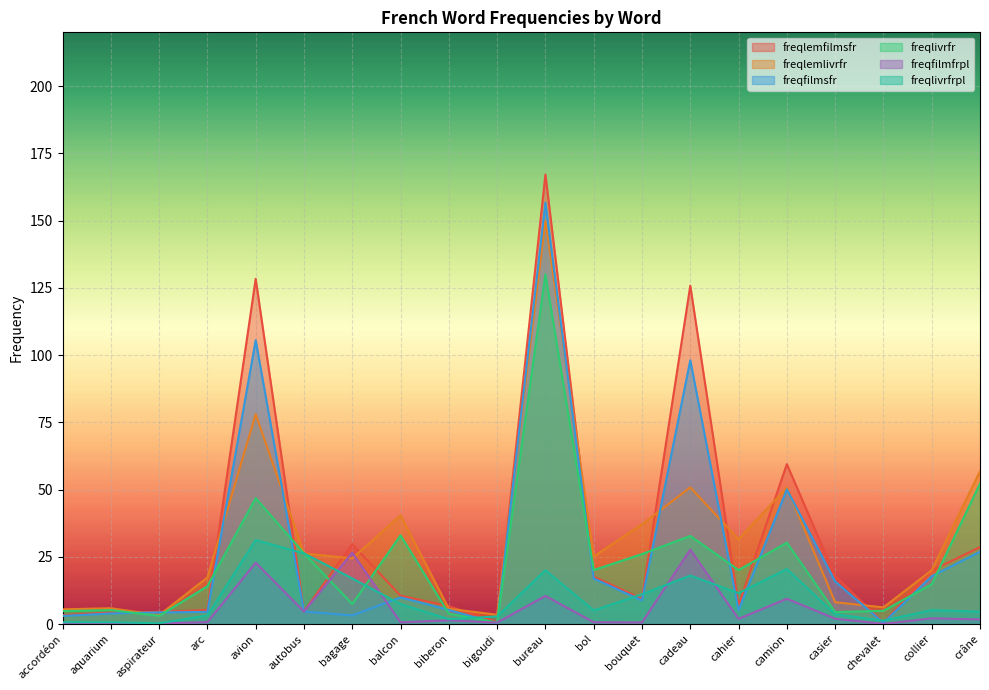

Which label corresponds to the largest value in the chart?

bureau